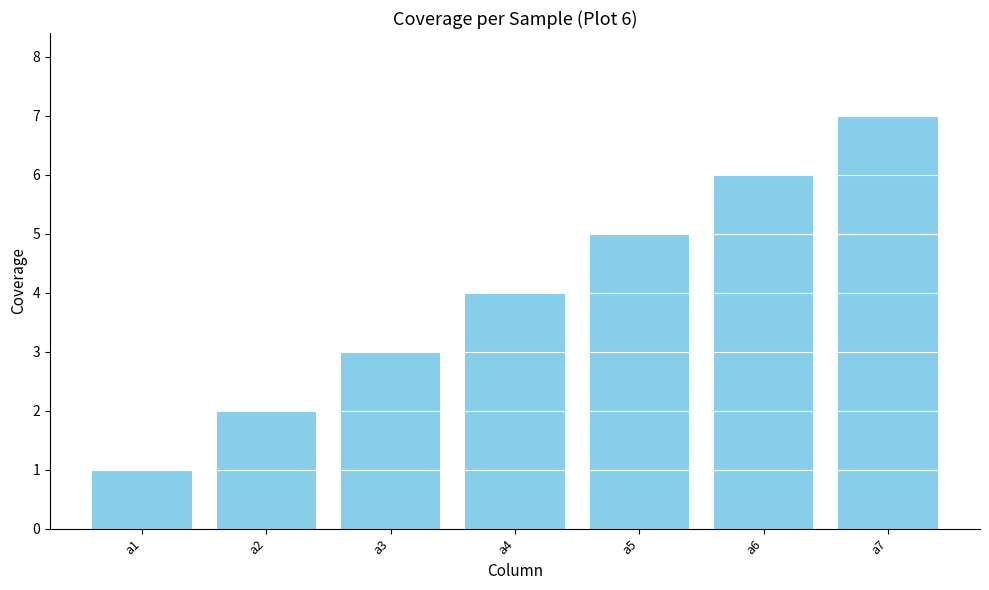

What is the approximate value at a1?

1